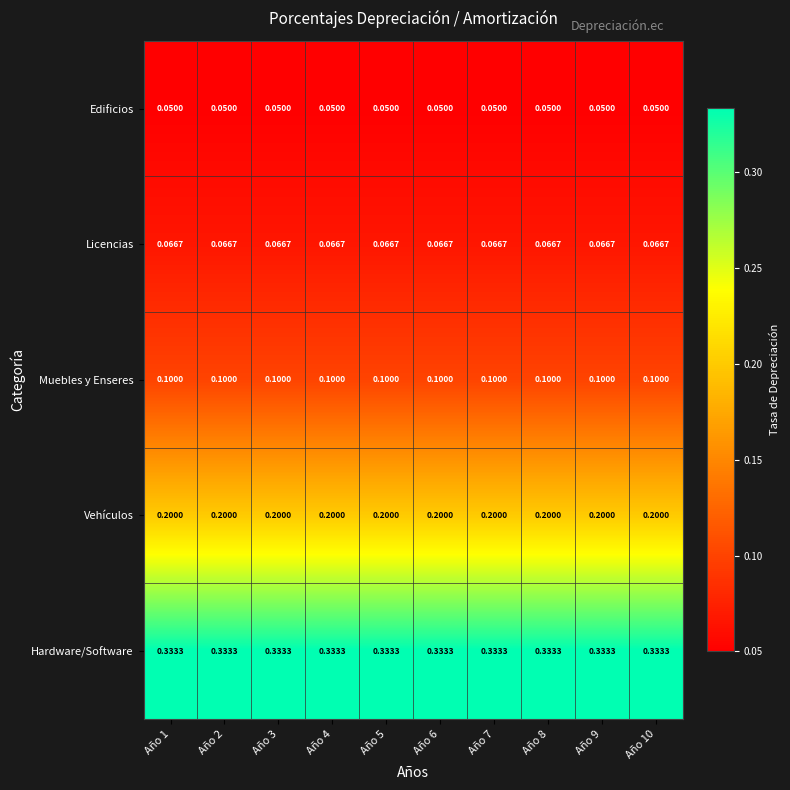

List the series in order of their peak value, highest first.

Hardware/Software, Vehículos, Muebles y Enseres, Licencias, Edificios